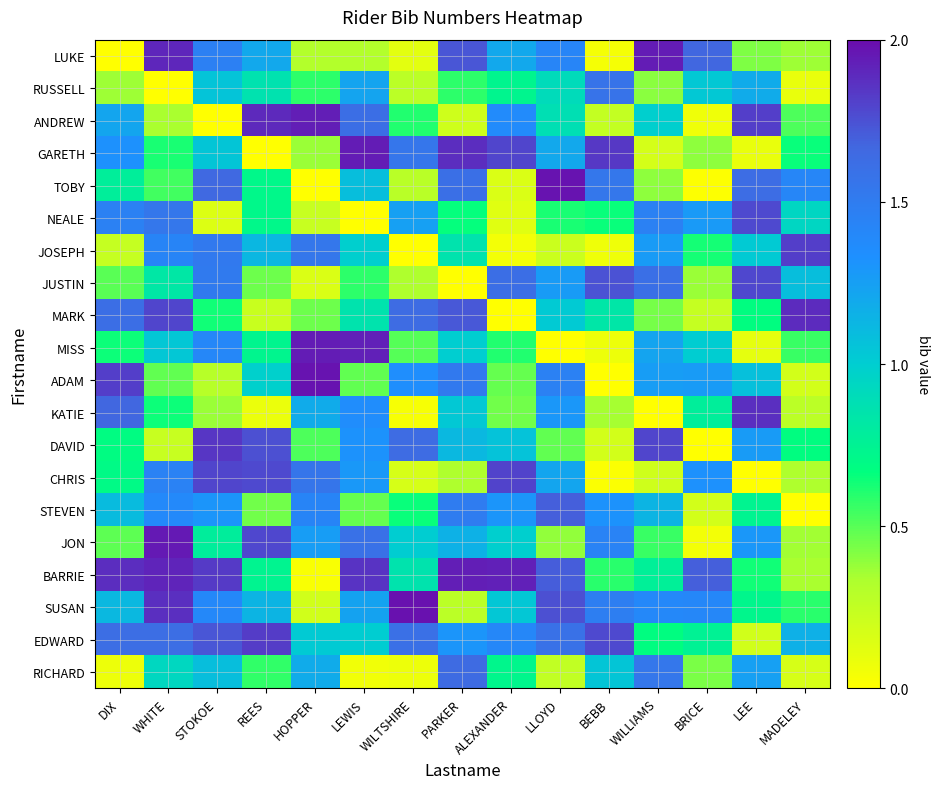

Which category has the highest value across all series?

WILTSHIRE